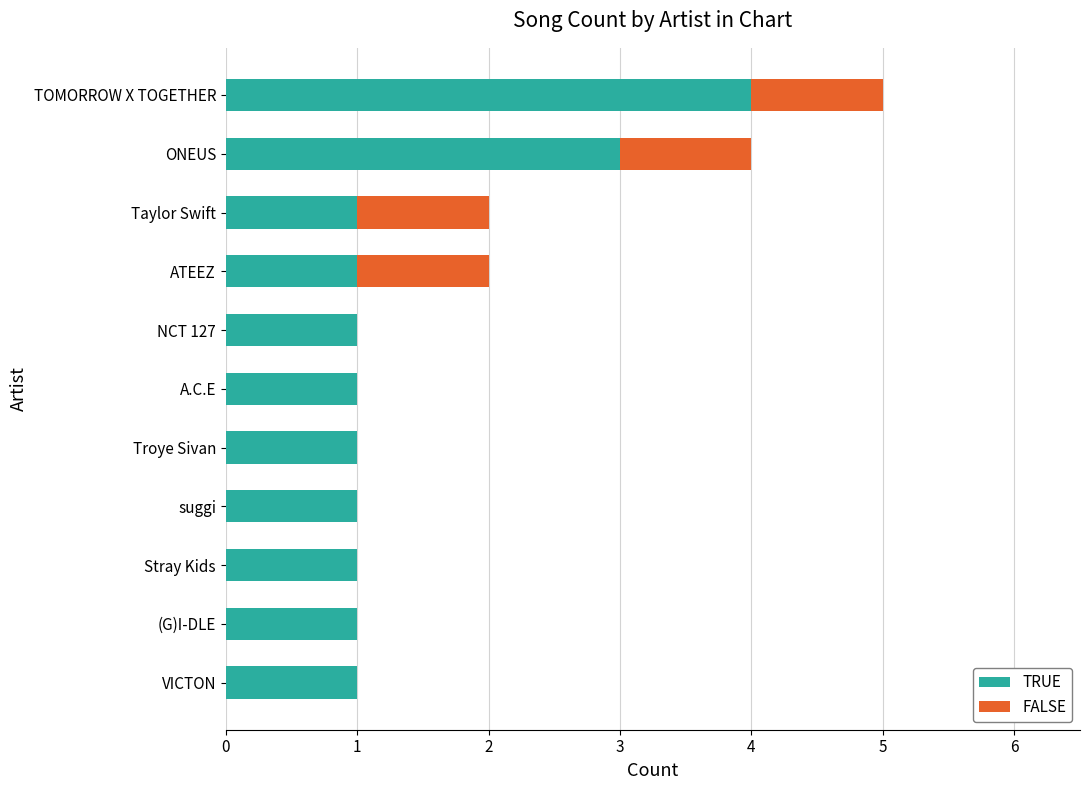

At which category is the sum across all series the highest?

TOMORROW X TOGETHER